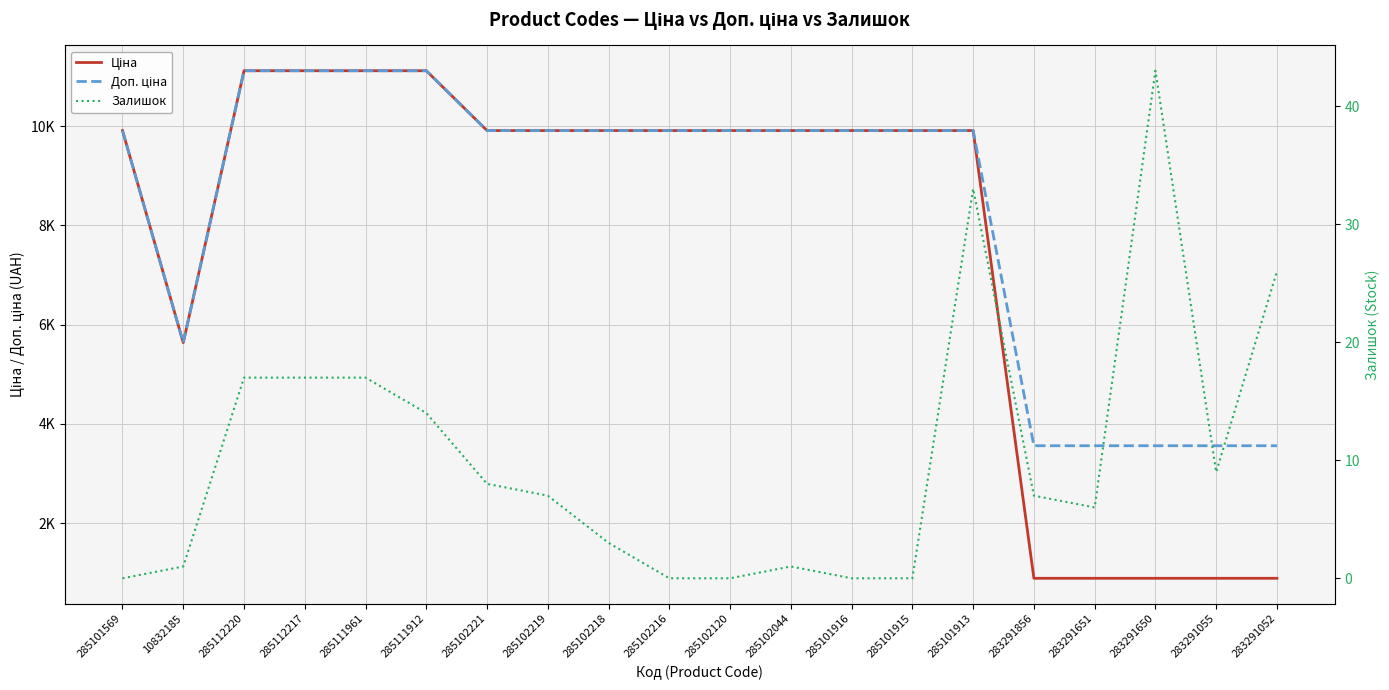

What position from the right is 10832185?

19